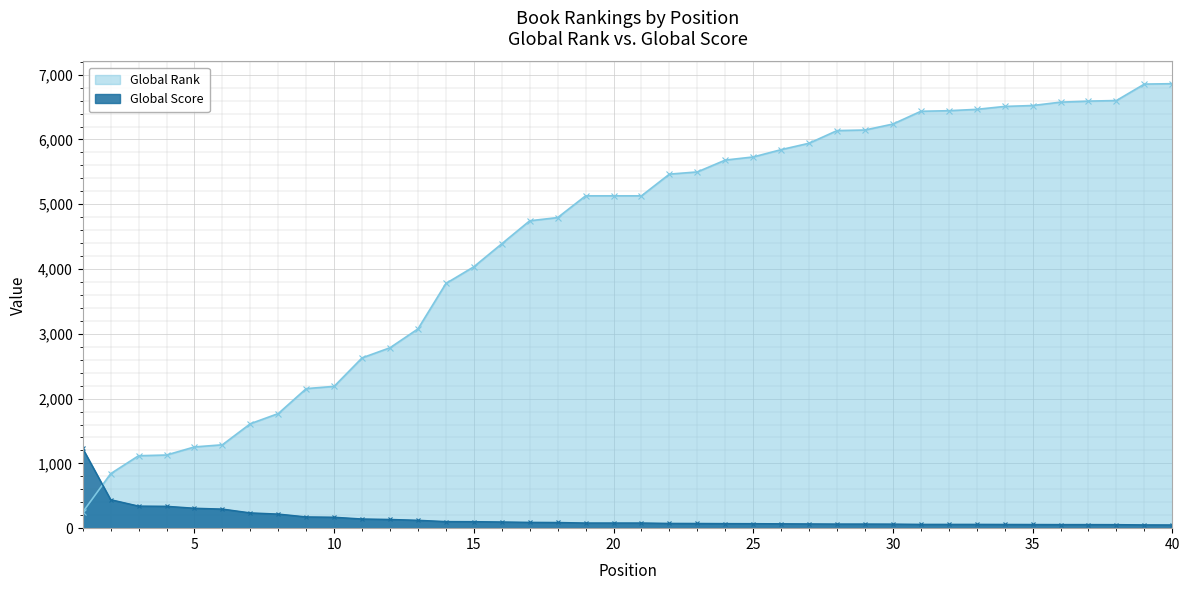

Is it true that Global Score equals 338 at 4?

True